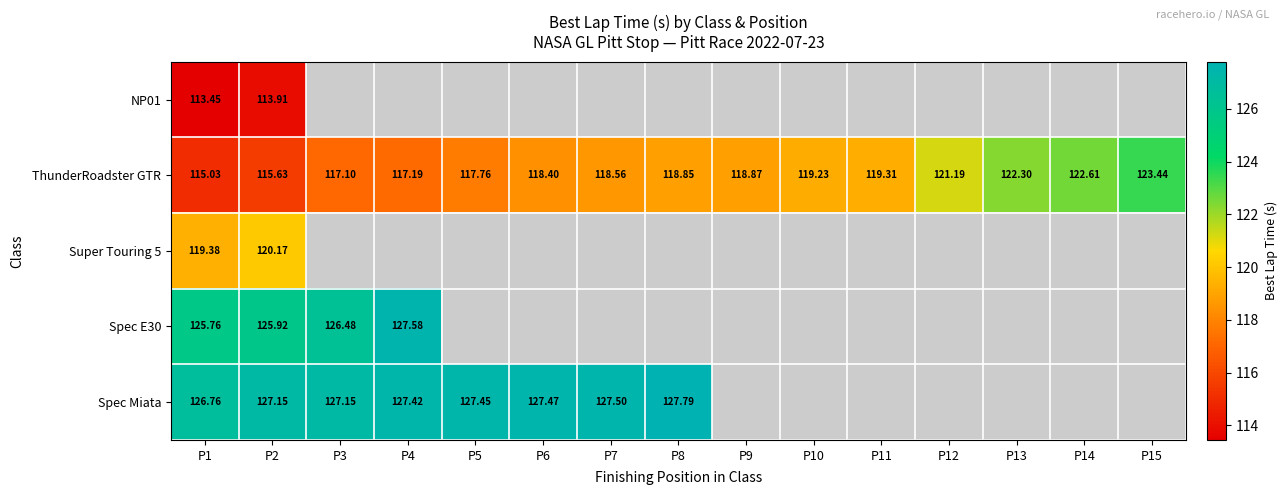

Is the value of Super Touring 5 at P2 greater than the value of Spec Miata at P6?

No